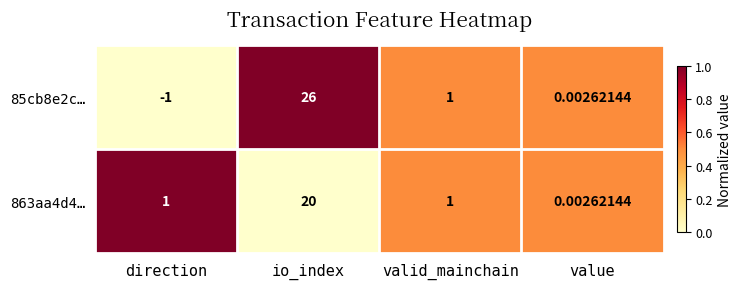

Rank the categories by 85cb8e2c… value from lowest to highest.

direction, value, valid_mainchain, io_index